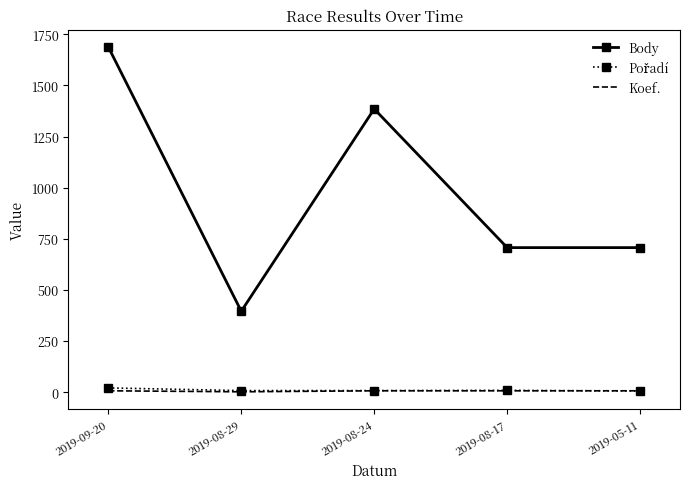

Which series has the largest total across all categories?

Body